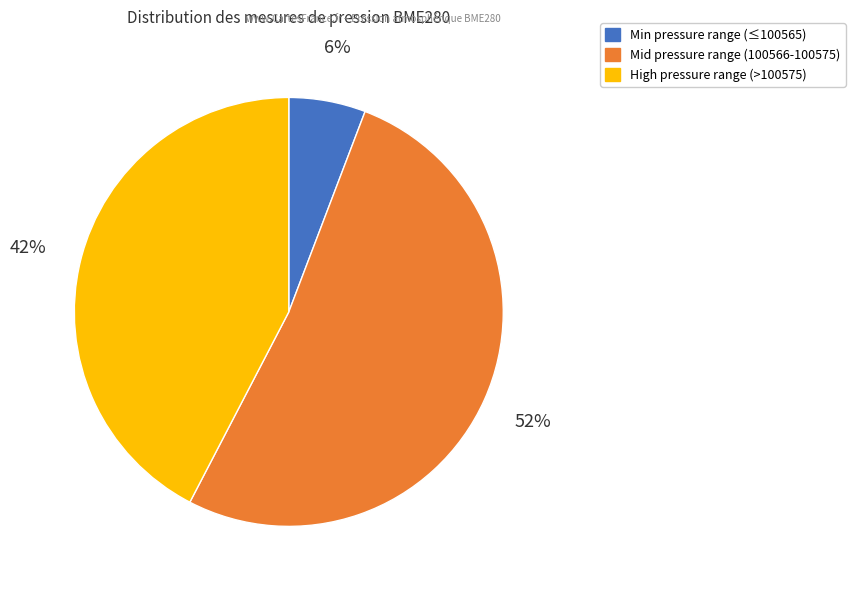

How many segments does this pie chart have?

3